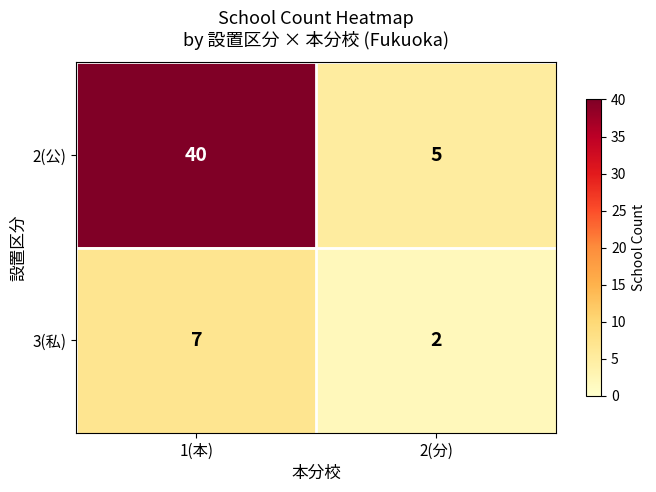

Rank the series by their average value, from highest to lowest.

2(公), 3(私)